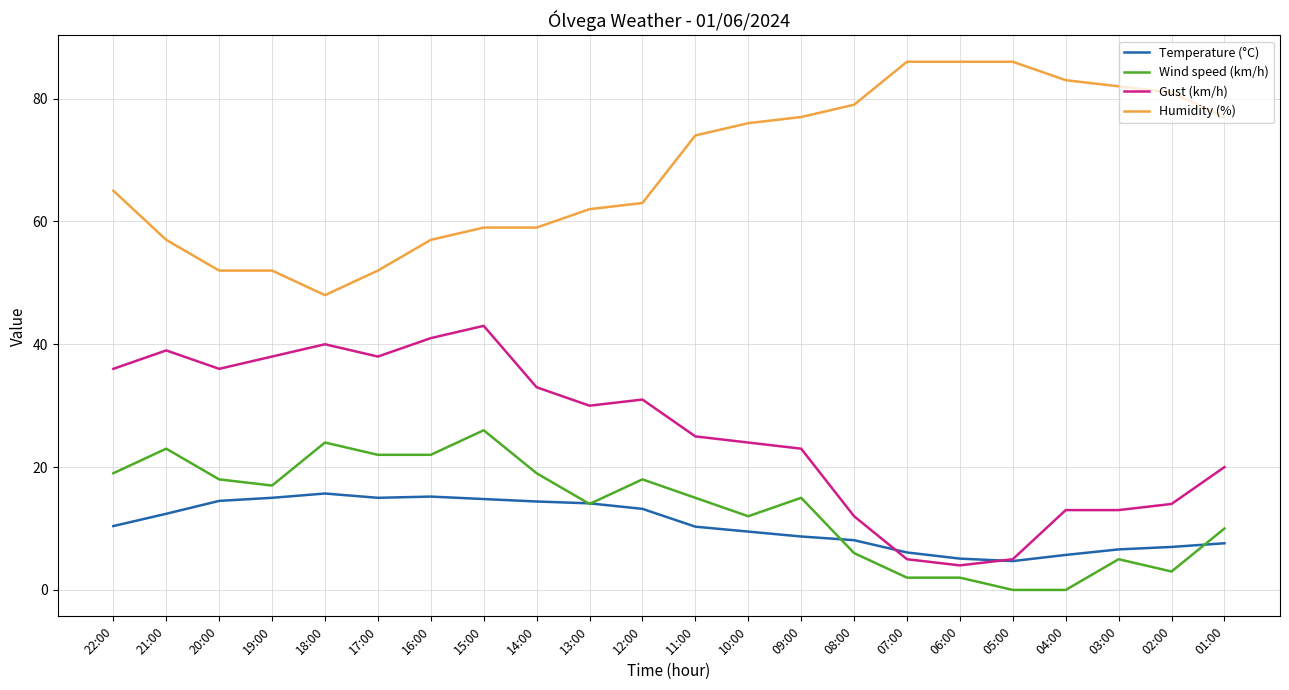

List the series in order of their peak value, lowest first.

Temperature (°C), Wind speed (km/h), Gust (km/h), Humidity (%)